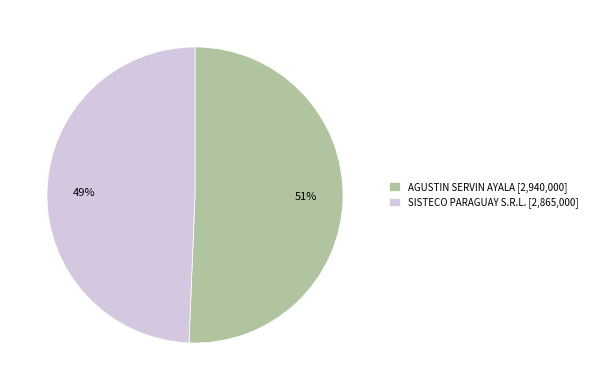

To the nearest percent, what is the combined percentage of SISTECO PARAGUAY S.R.L. and AGUSTIN SERVIN AYALA?

100%